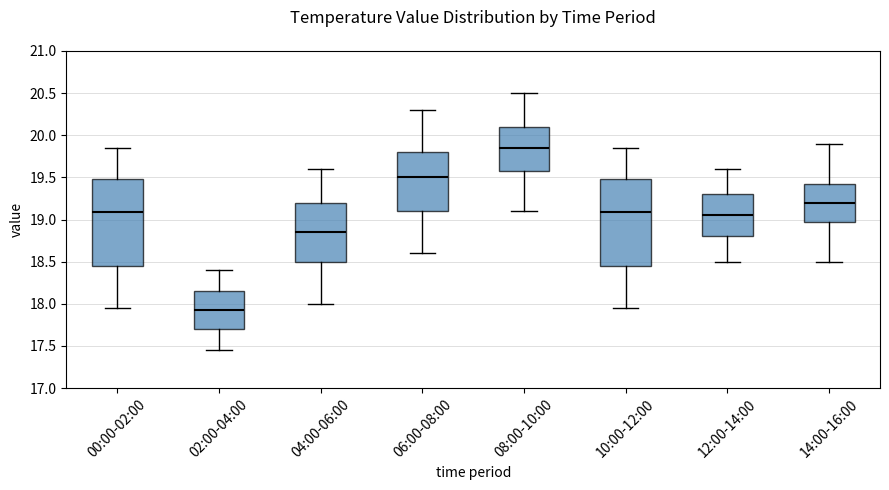

Reading left to right, transcribe this box plot: for each box, give where its median line is, the range the box spans, and where its two whiskers end, as read against the y-axis. The values are not printed on the chart, so give them approximately, as read against the axis.

00:00-02:00: median 19.10, box 18.45 to 19.50, whiskers 17.95 to 19.85
02:00-04:00: median 17.95, box 17.70 to 18.15, whiskers 17.45 to 18.40
04:00-06:00: median 18.85, box 18.50 to 19.20, whiskers 18.00 to 19.60
06:00-08:00: median 19.50, box 19.10 to 19.80, whiskers 18.60 to 20.30
08:00-10:00: median 19.85, box 19.60 to 20.10, whiskers 19.10 to 20.50
10:00-12:00: median 19.10, box 18.45 to 19.50, whiskers 17.95 to 19.85
12:00-14:00: median 19.05, box 18.80 to 19.30, whiskers 18.50 to 19.60
14:00-16:00: median 19.20, box 19.00 to 19.45, whiskers 18.50 to 19.90